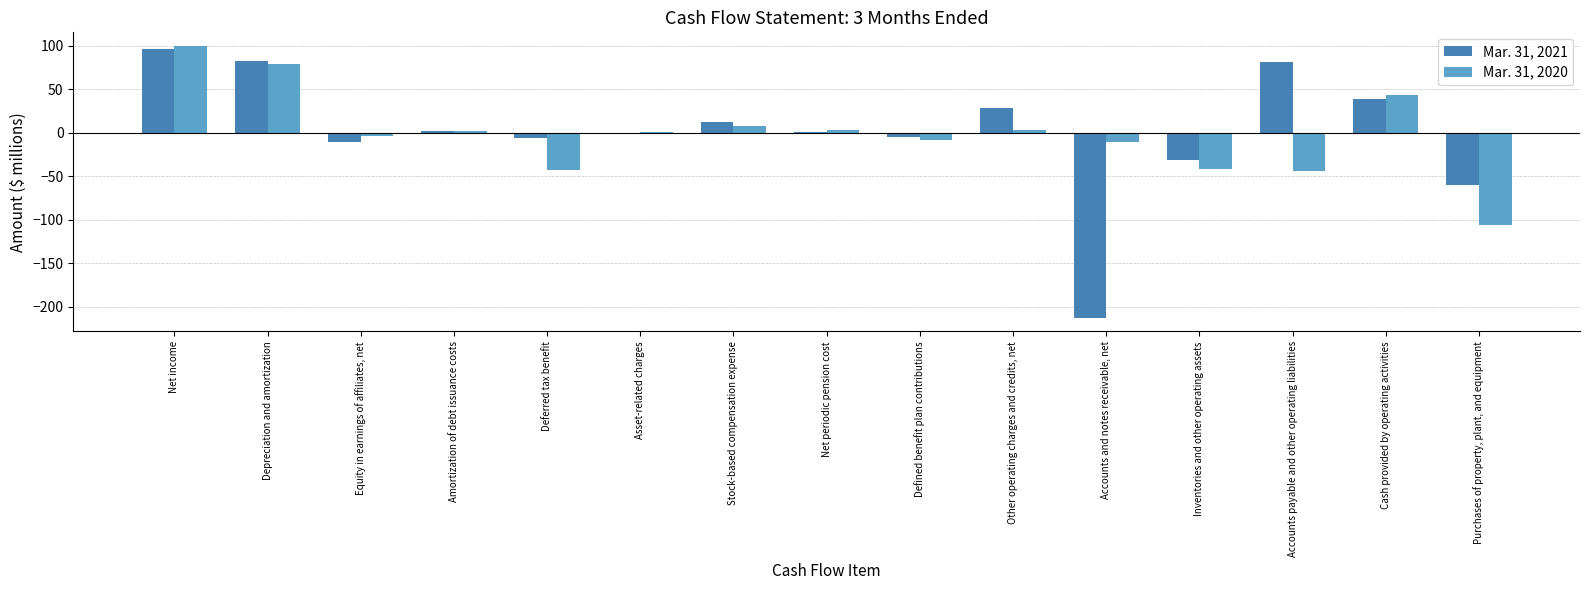

What is the total value across all series at Inventories and other operating assets?

-73